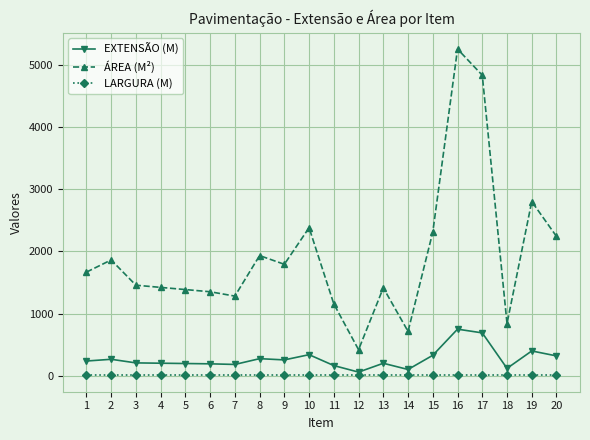

What is the average value of the EXTENSÃO (M) series?

275